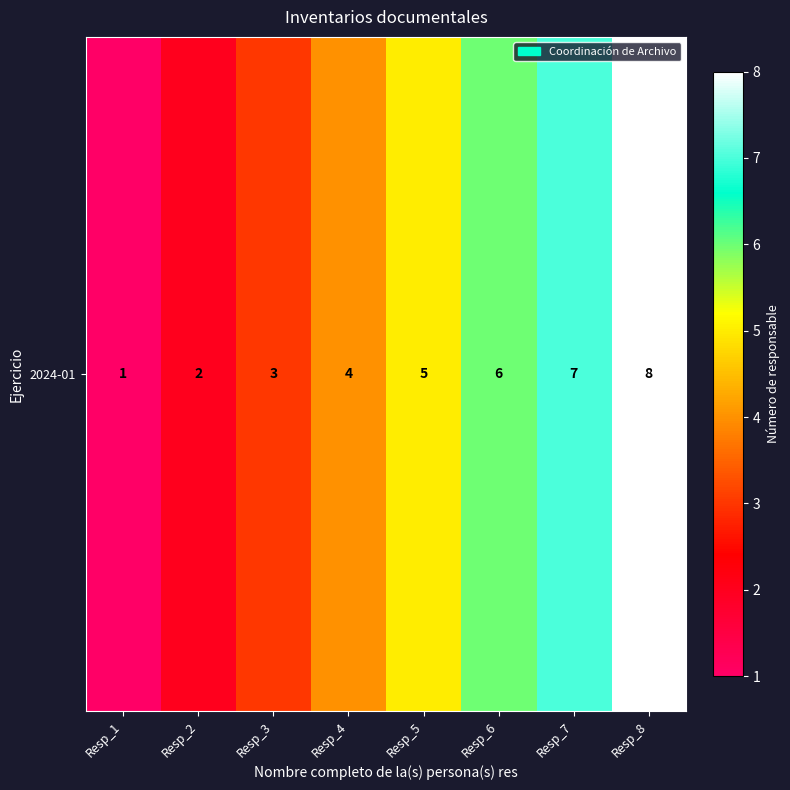

At which label does the data first exceed 5?

Resp_6